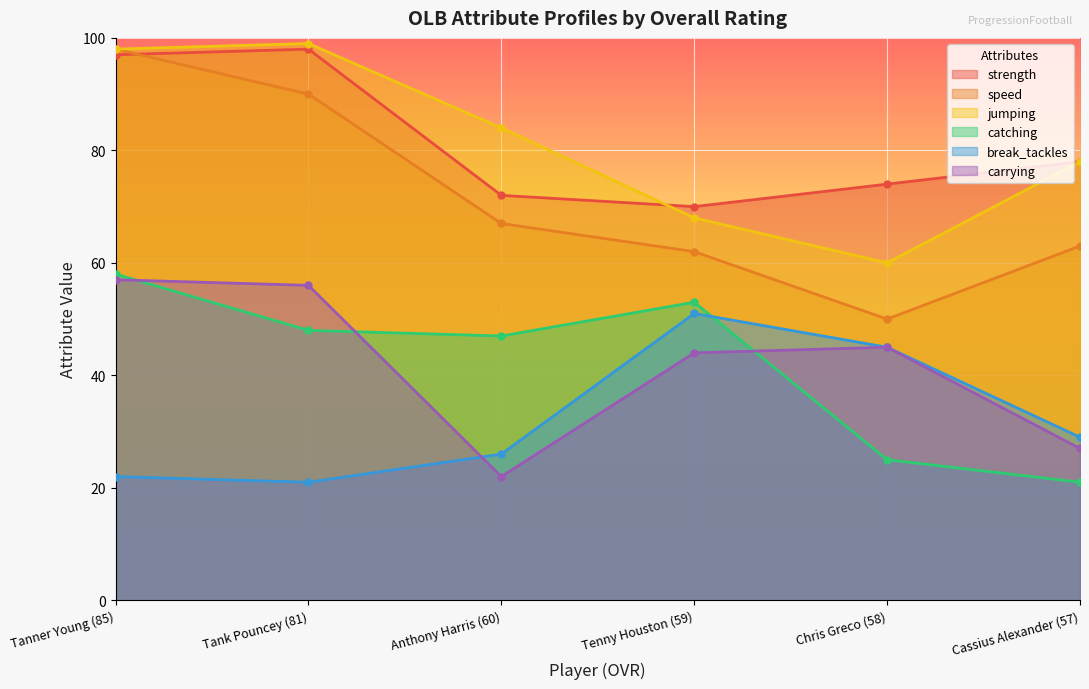

Is it true that catching equals 62 at Anthony Harris (60)?

False